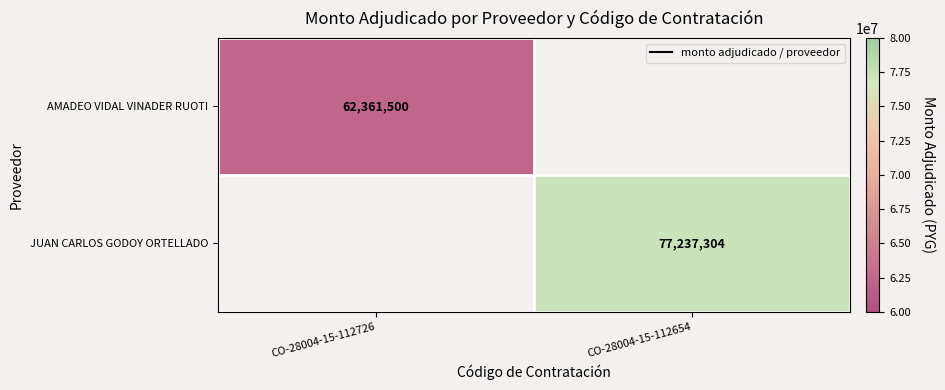

True or false: AMADEO VIDAL VINADER RUOTI has a value of 62361500 at CO-28004-15-112726.

True